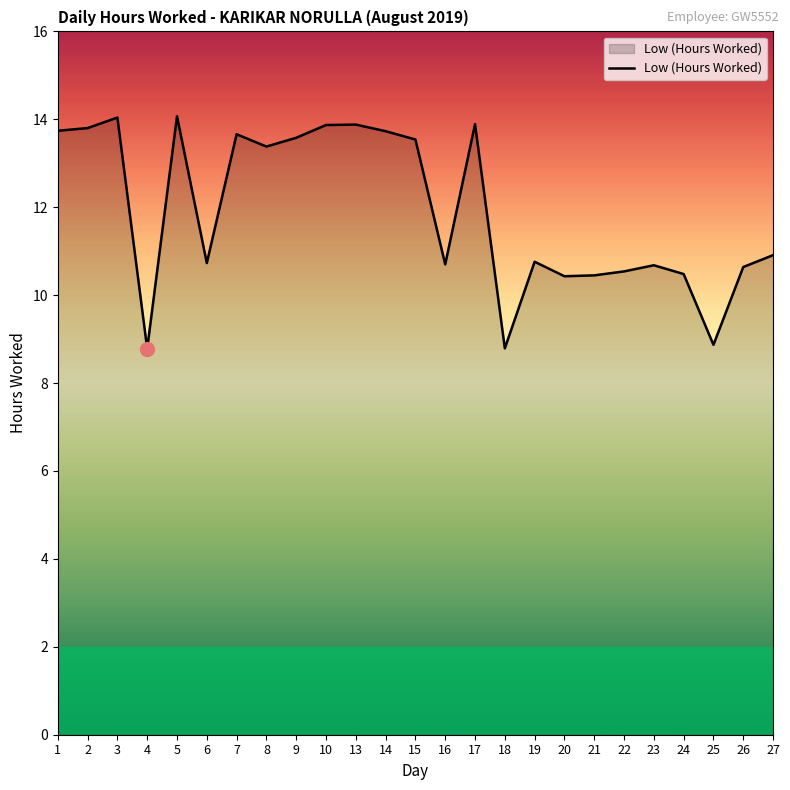

Is it true that the value at 15 is 3.3?

False